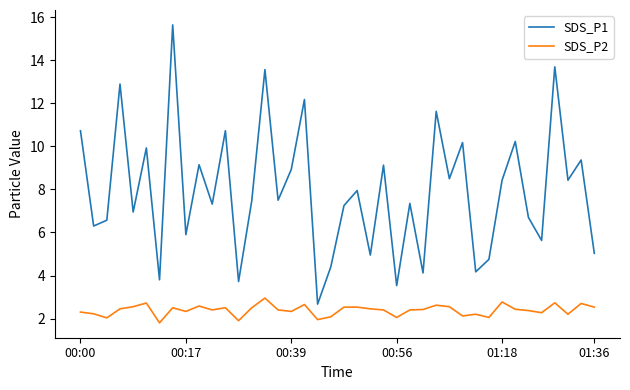

Which series has the largest total across all categories?

SDS_P1